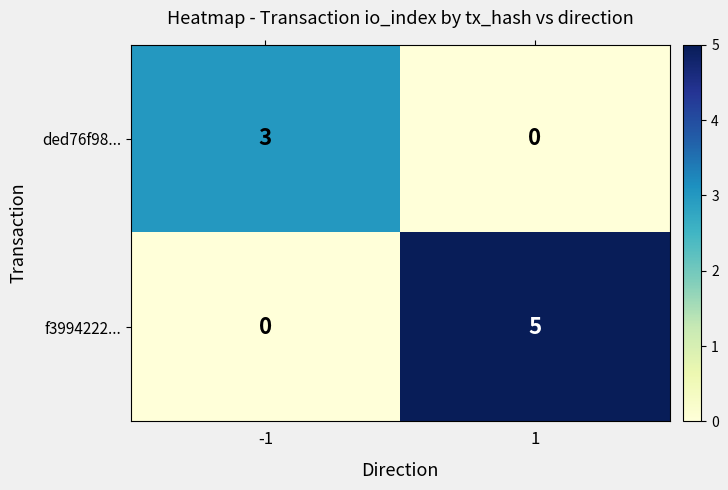

Which series has the largest range (max minus min)?

f3994222...